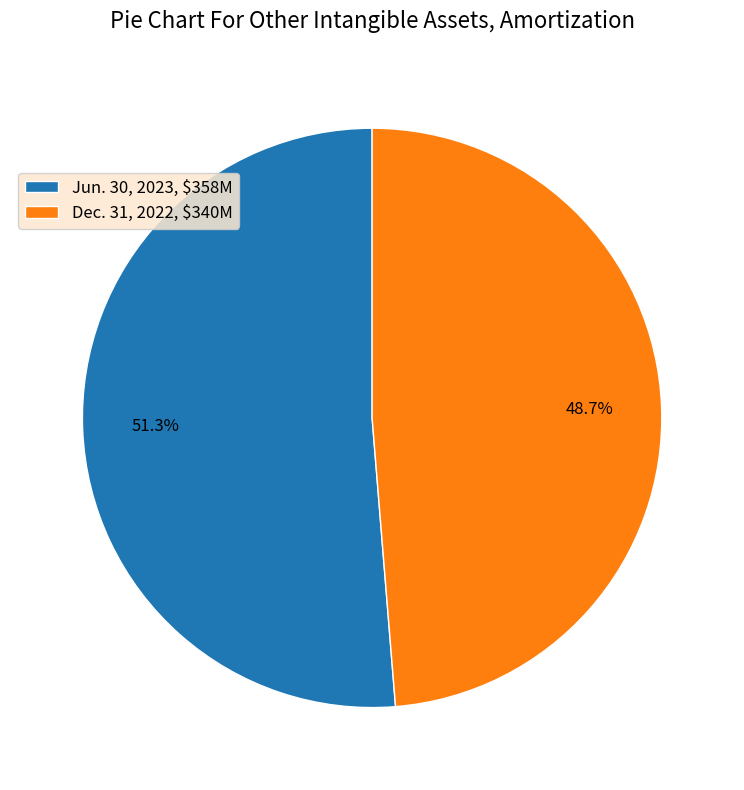

Count the number of slices in the pie.

2